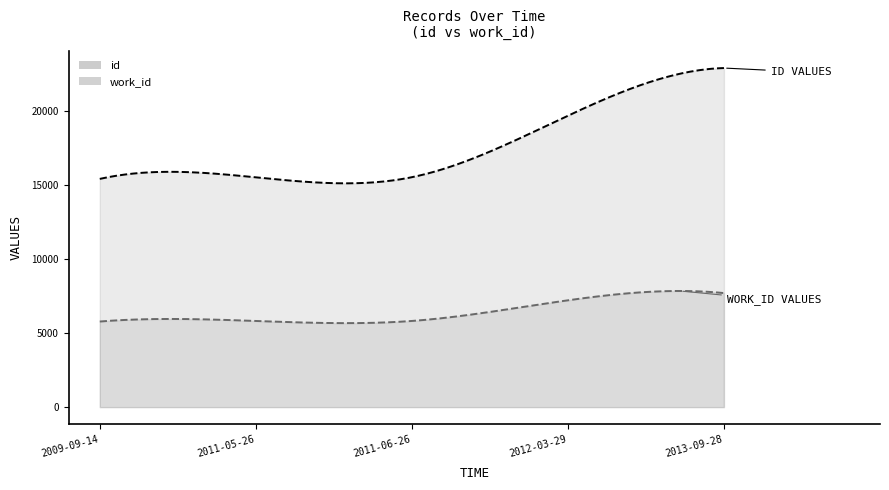

Reading right to left, what are all the values shown in this chart?

id: 22875	19659	15511	15502	15397
work_id: 7694	7207	5813	5813	5775